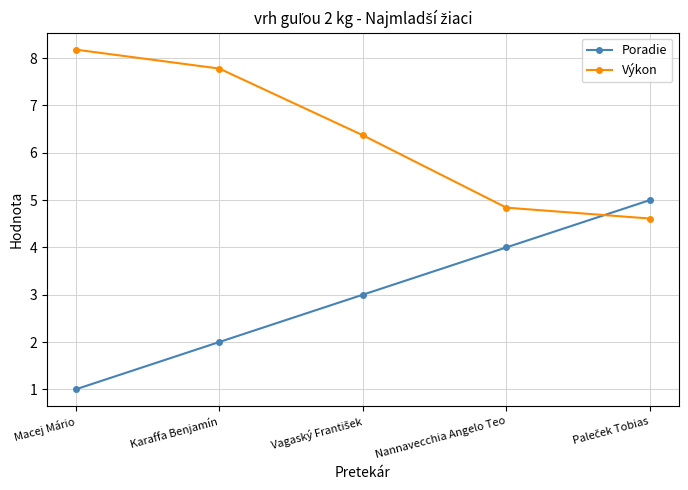

What is the difference between the second highest and minimum values in the Poradie series?

3.0